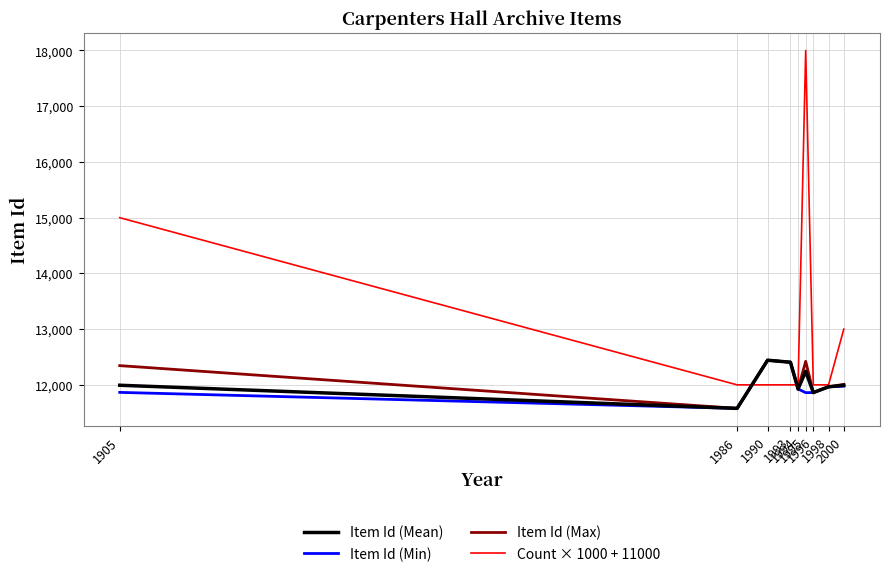

At how many categories does at least one series exceed 12944?

3